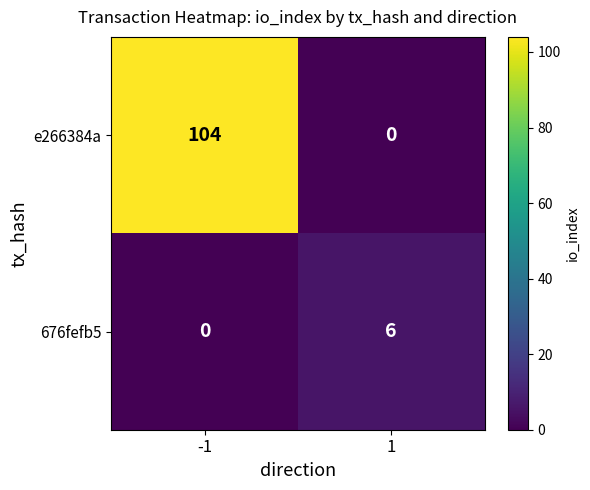

Count the number of categories in the chart.

2